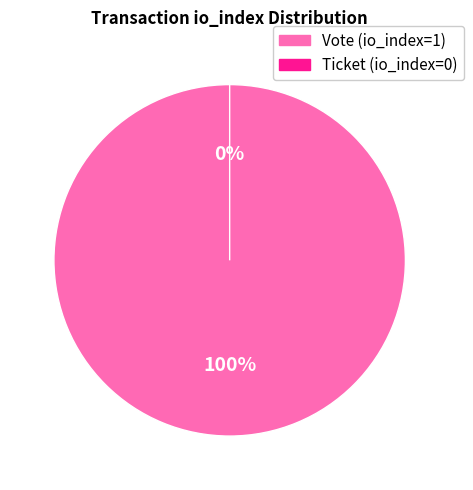

The Vote slice represents 100% of the pie. True or false?

True